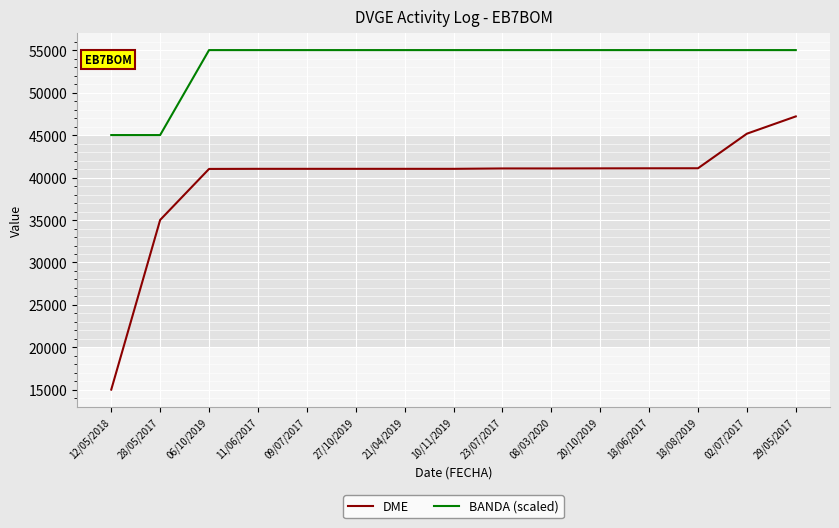

At 20/10/2019, list the series in order from smallest to largest.

DME, BANDA (scaled)